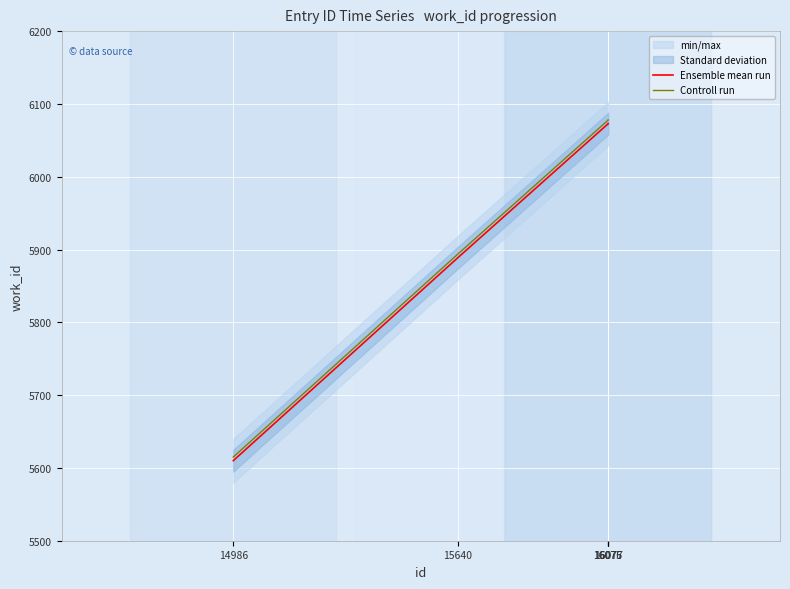

What is the lowest value of the Ensemble mean run series?

5610